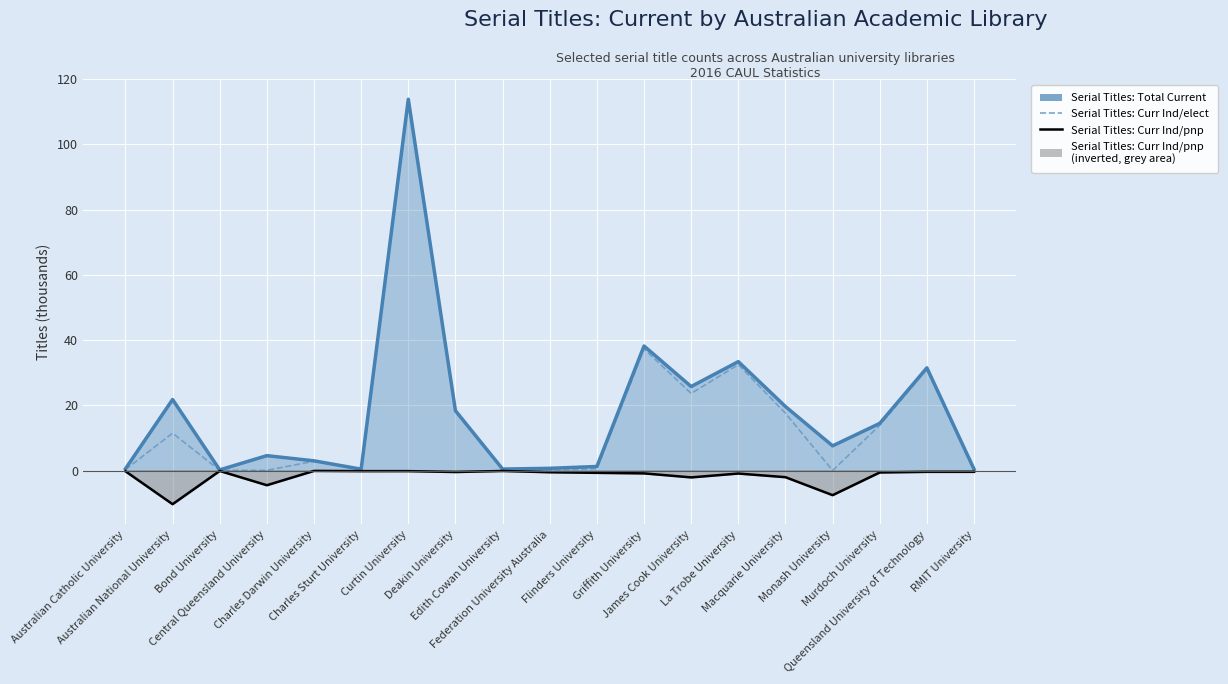

Read the Serial Titles: Curr Ind/pnp value at Curtin University.

-0.2